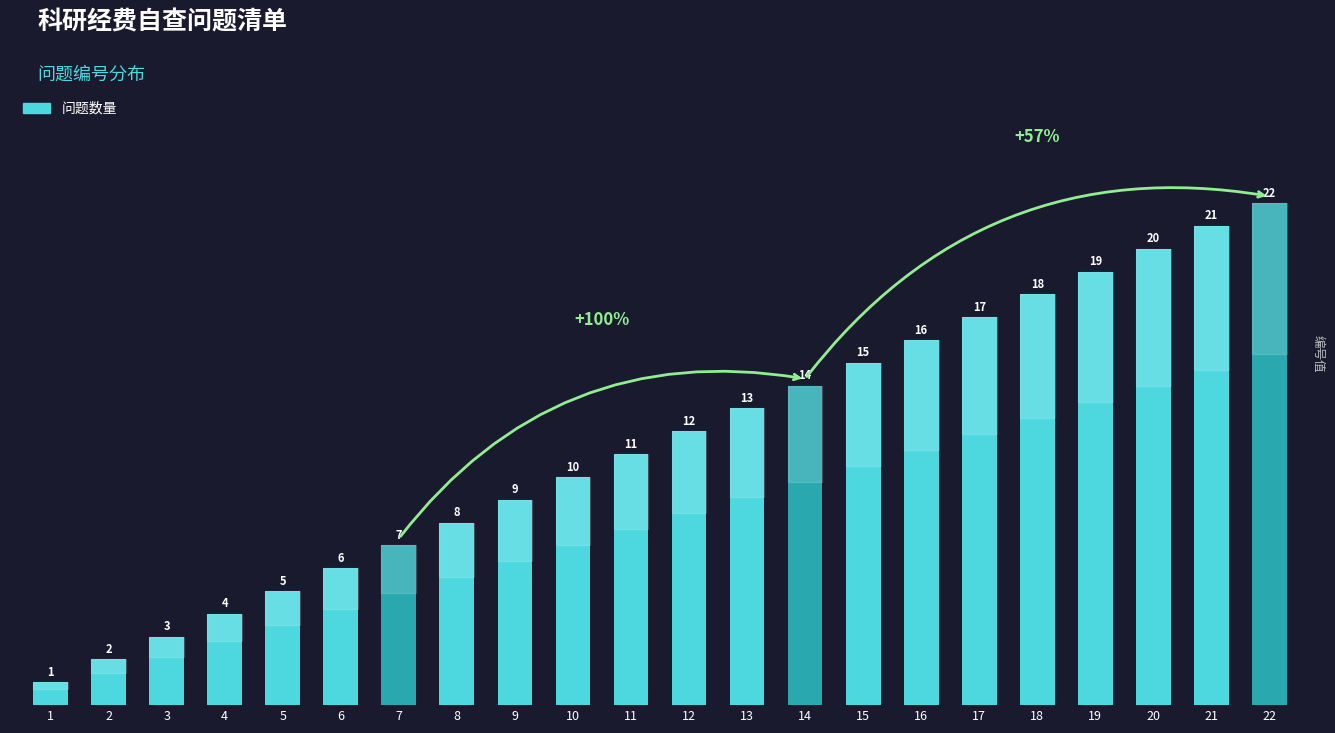

Reading left to right, list all the values displayed in this chart.

1=1	2=2	3=3	4=4	5=5	6=6	7=7	8=8	9=9	10=10	11=11	12=12	13=13	14=14	15=15	16=16	17=17	18=18	19=19	20=20	21=21	22=22